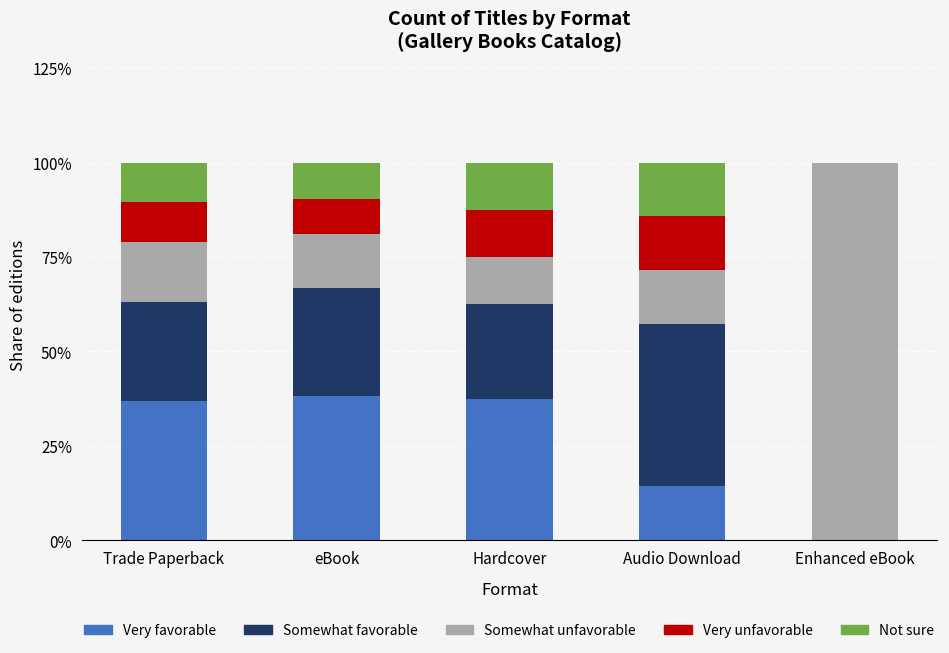

Reading right to left, list the values for the Very favorable series.

Enhanced eBook=0.0	Audio Download=14.3	Hardcover=37.5	eBook=38.1	Trade Paperback=36.8